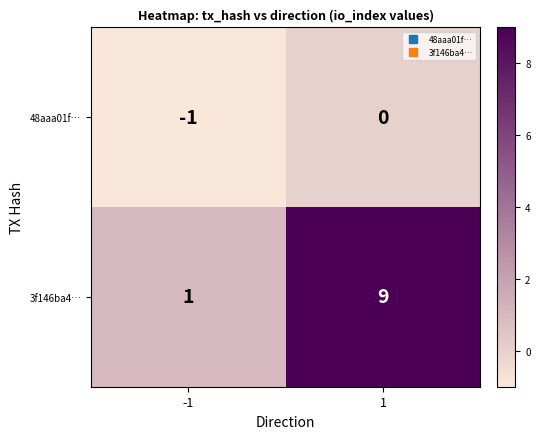

Rank the series by their average value, from highest to lowest.

3f146ba4…, 48aaa01f…